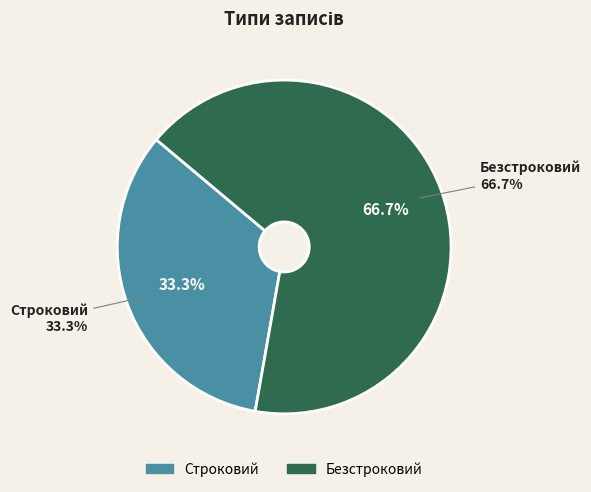

To the nearest percent, what is the difference between the Строковий and Безстроковий slice percentages?

33%